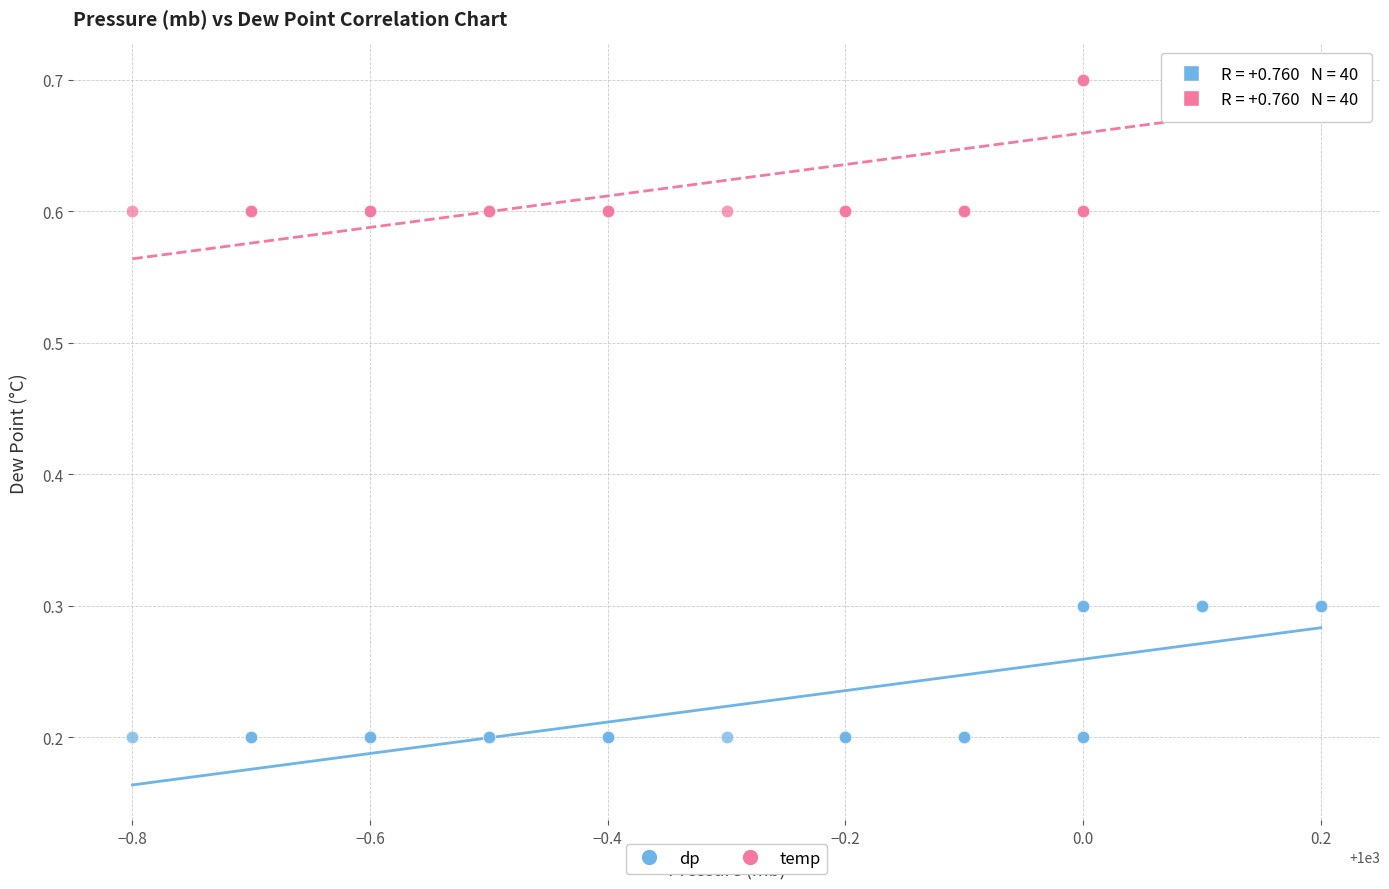

What is the X range (max minus min) for the scatter plot?

1.0